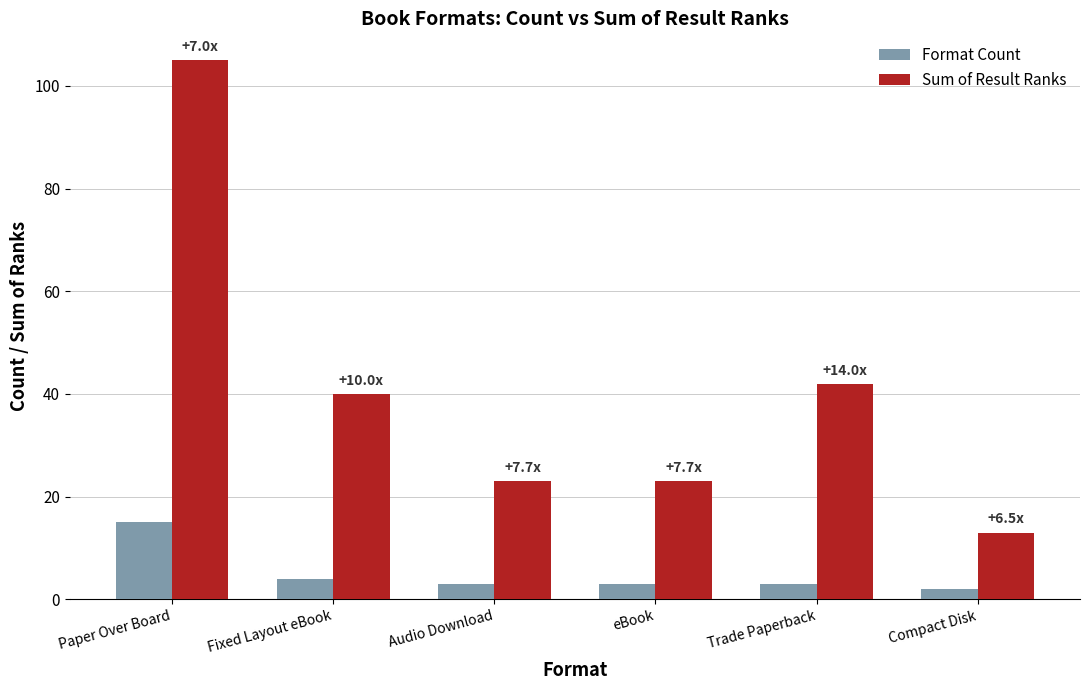

At which category is the sum across all series the highest?

Paper Over Board